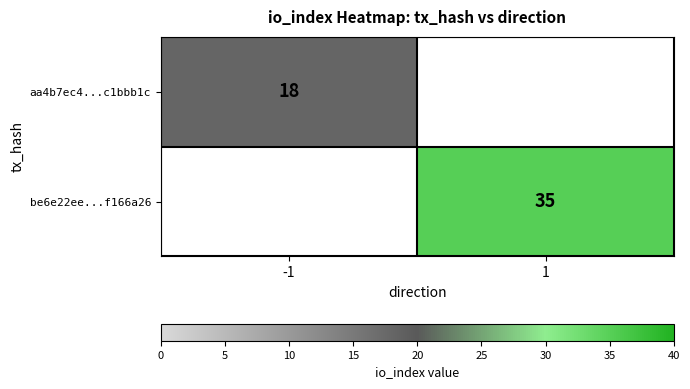

At how many categories does at least one series exceed 22?

1